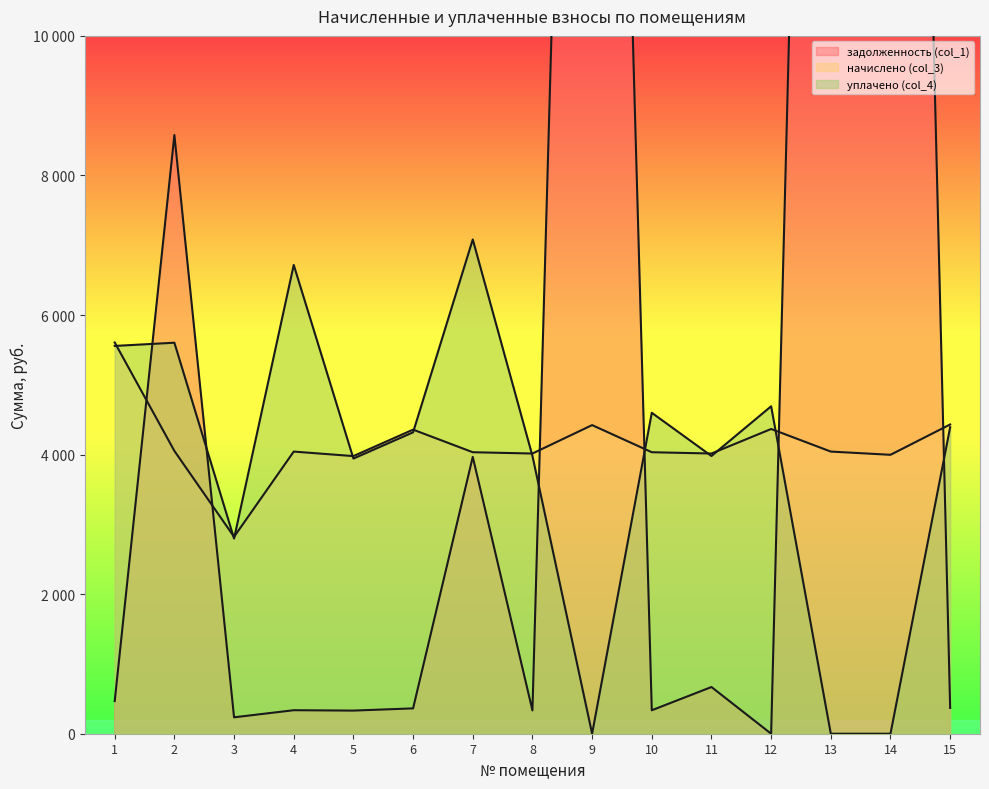

Reading right to left, list all the values displayed in this chart.

задолженность (col_1): 15=369.3	14=34863.0	13=33309.0	12=0.0	11=669.2	10=336.2	9=30690.0	8=334.2	7=3967.1	6=363.1	5=331.5	4=336.9	3=235.2	2=8578.9	1=467.2
начислено (col_3): 15=4431.7	14=3996.8	13=4043.2	12=4366.9	11=4015.3	10=4033.9	9=4422.5	8=4015.3	7=4033.9	6=4357.7	5=3978.4	4=4043.2	3=2821.9	2=4052.4	1=5606.8
уплачено (col_4): 15=4392.4	14=0.0	13=0.0	12=4692.1	11=3979.7	10=4599.0	9=0.0	8=3980.9	7=7082.6	6=4319.1	5=3943.1	4=6717.1	3=2796.9	2=5603.2	1=5557.1